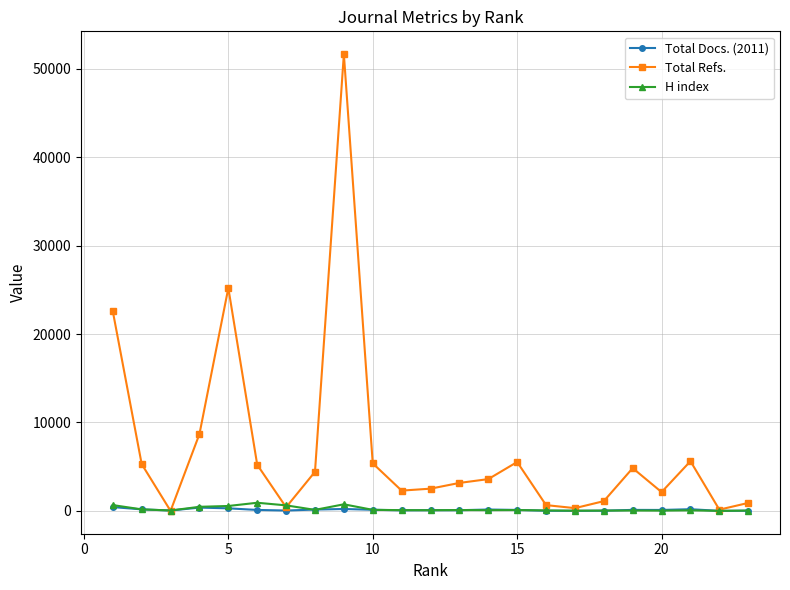

What is the difference between the second highest and second lowest values in the Total Refs. series?

25074